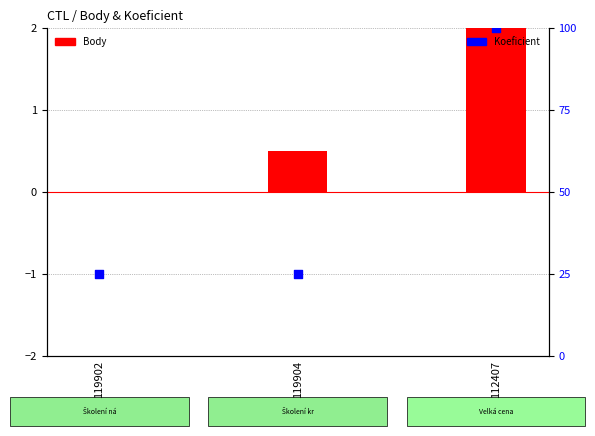

Which series reaches the minimum Y coordinate?

Body